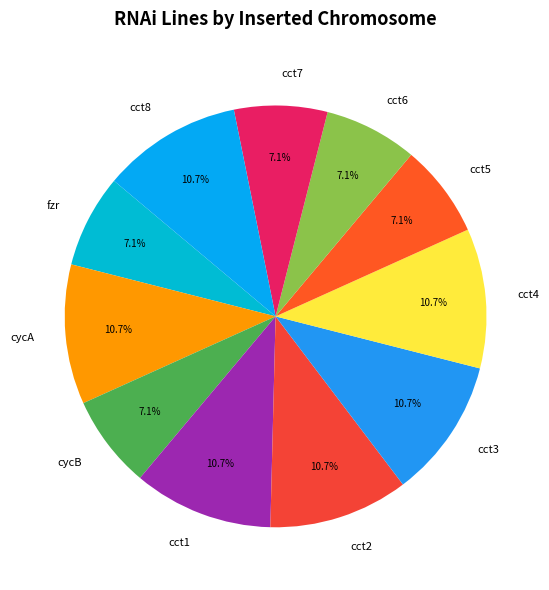

What is the ratio of the value at cct8 to the value at cct2?

1.0